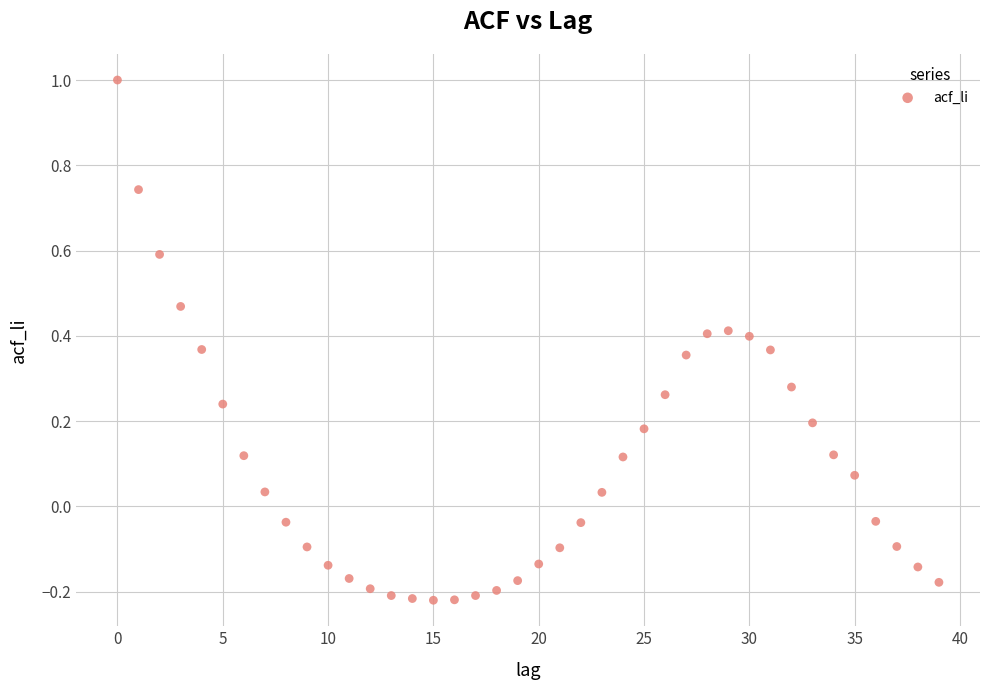

What is the range of Y values (max minus min)?

1.2